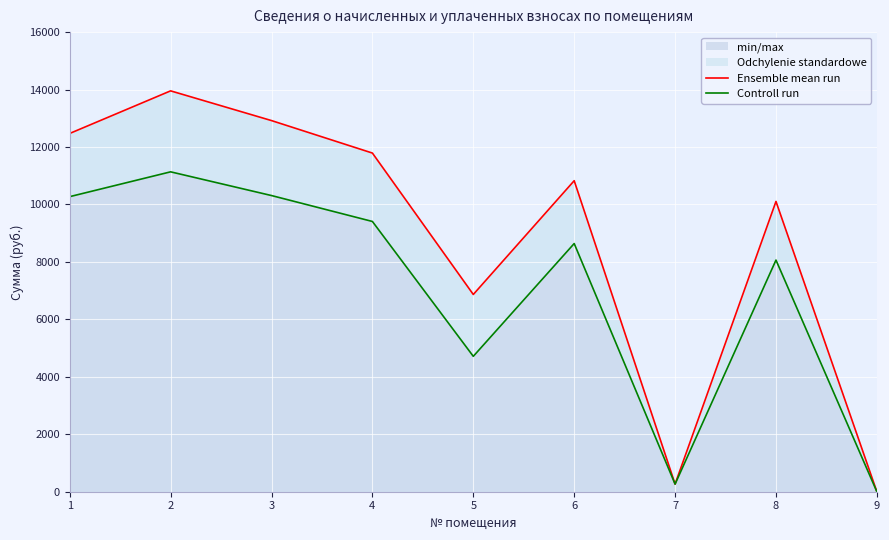

Where is Ensemble mean run nearest to the value 6977?

5